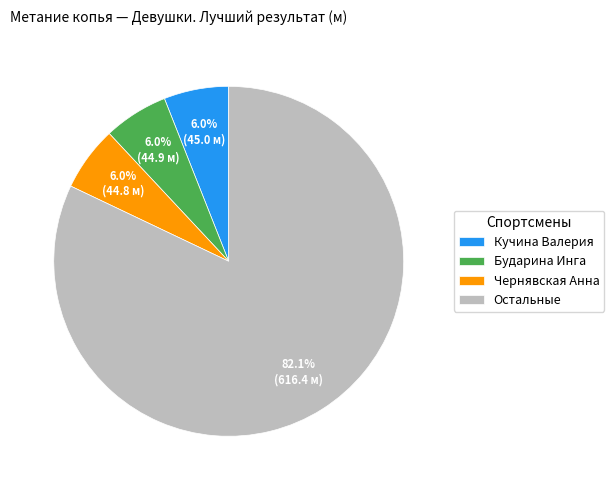

Does any single category account for the majority?

Yes